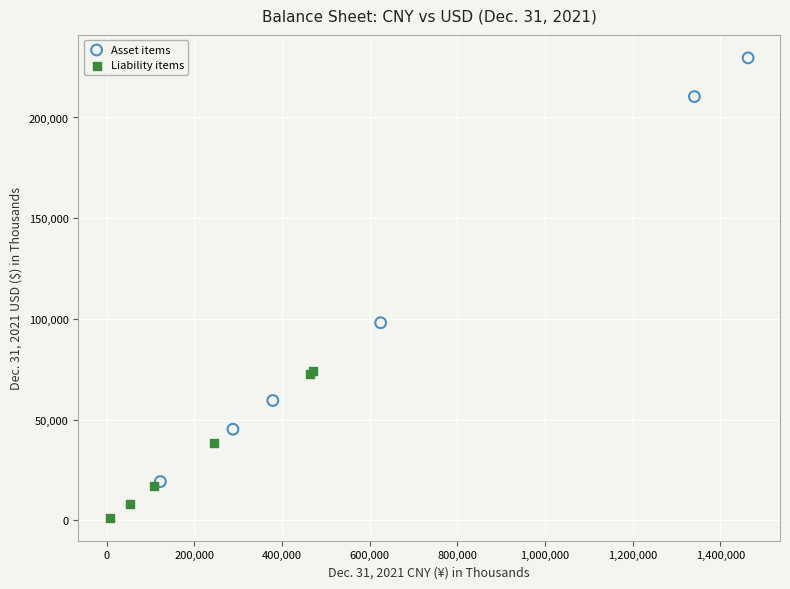

Which series has the largest Y range (max minus min)?

Asset items